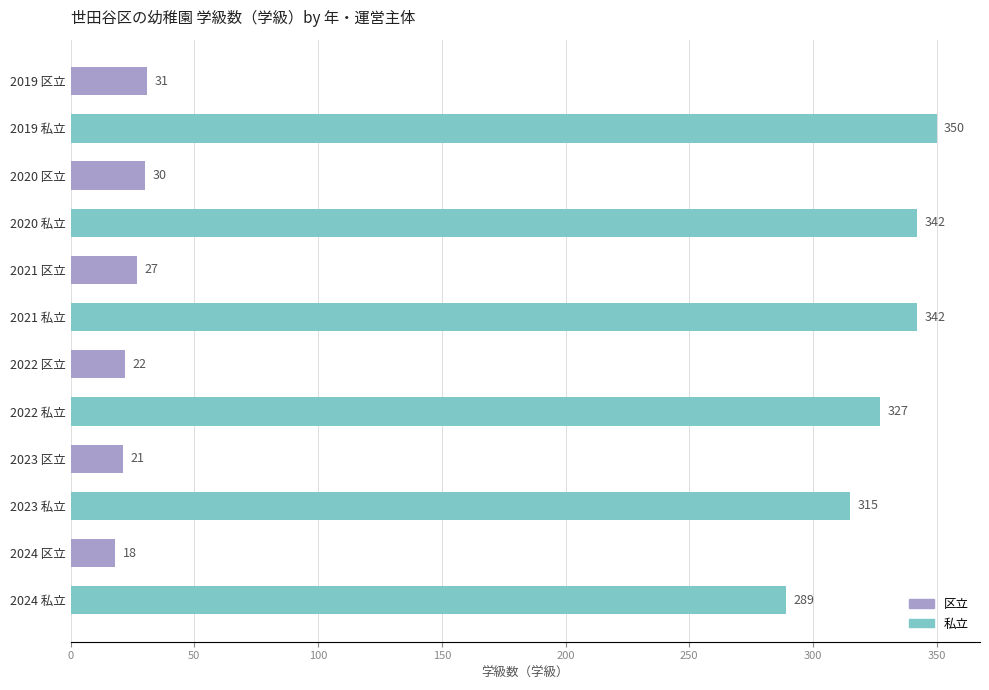

At which category does the chart reach its peak across all series?

2019 私立